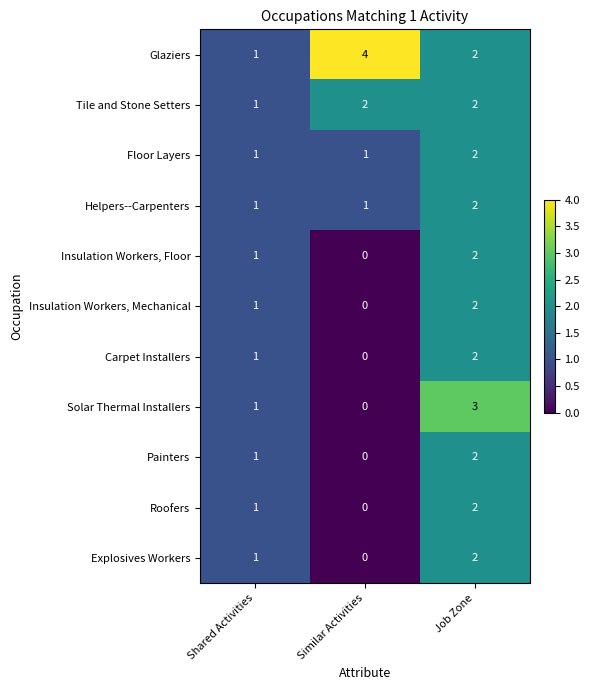

Is the value of Painters at Shared Activities greater than the value of Carpet Installers at Similar Activities?

Yes